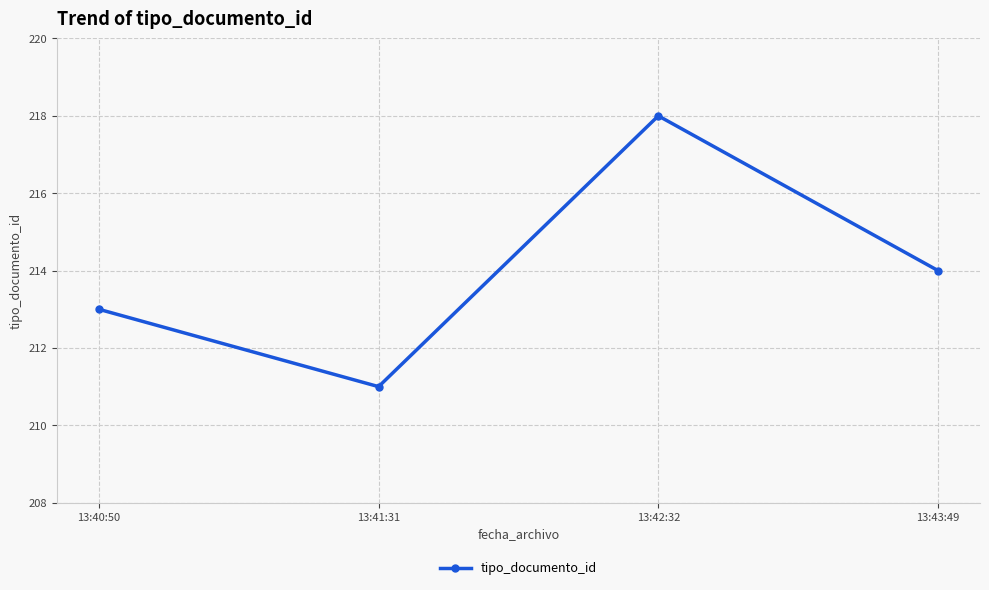

At which category does the chart reach its minimum across all series?

13:41:31